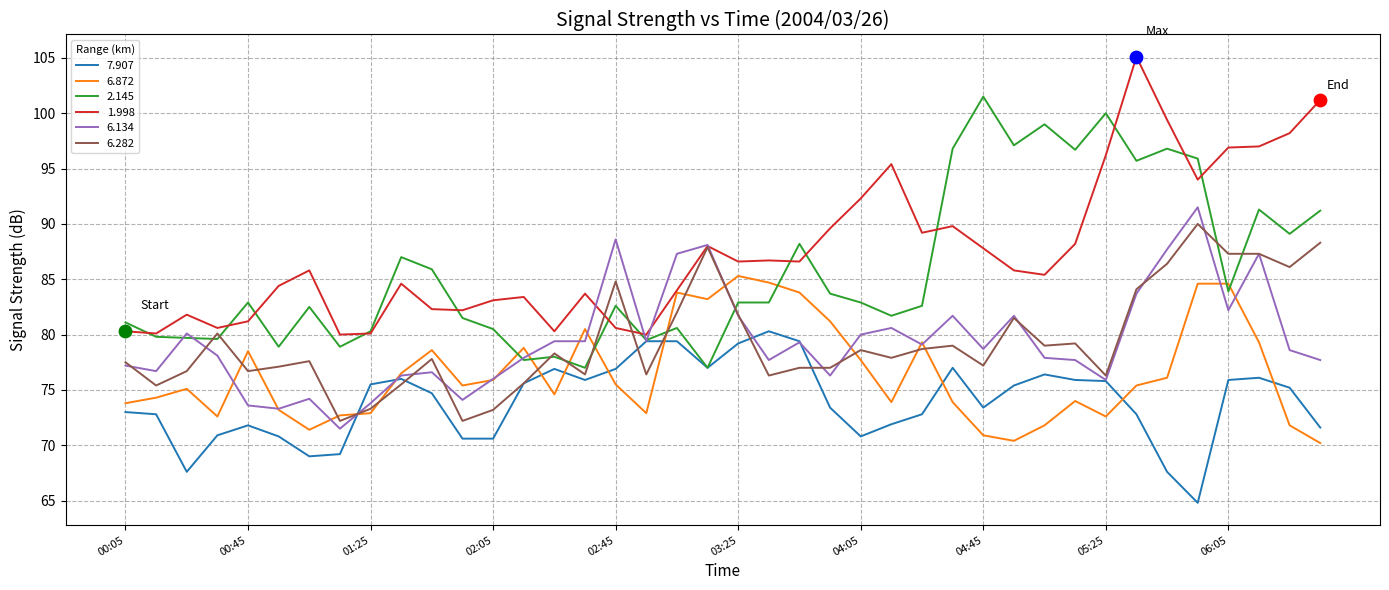

What is the lowest value of the 6.872 series?

70.2